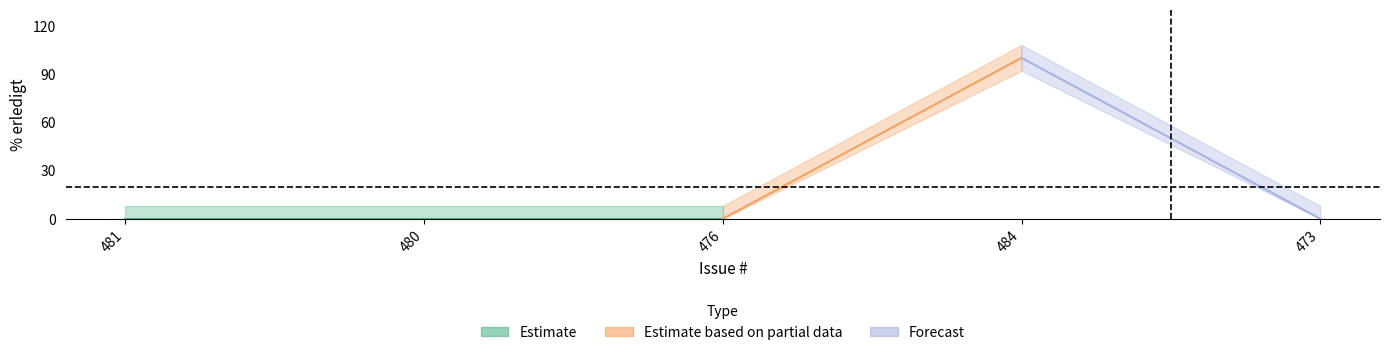

What position from the left is 476?

3